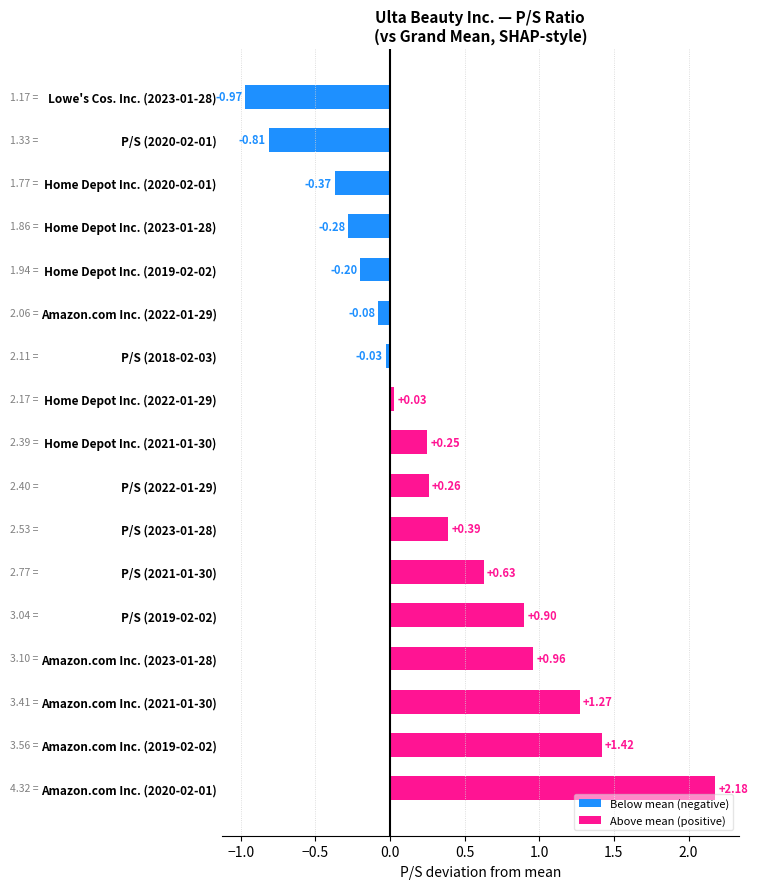

What is the difference between the maximum and second lowest values?

3.0